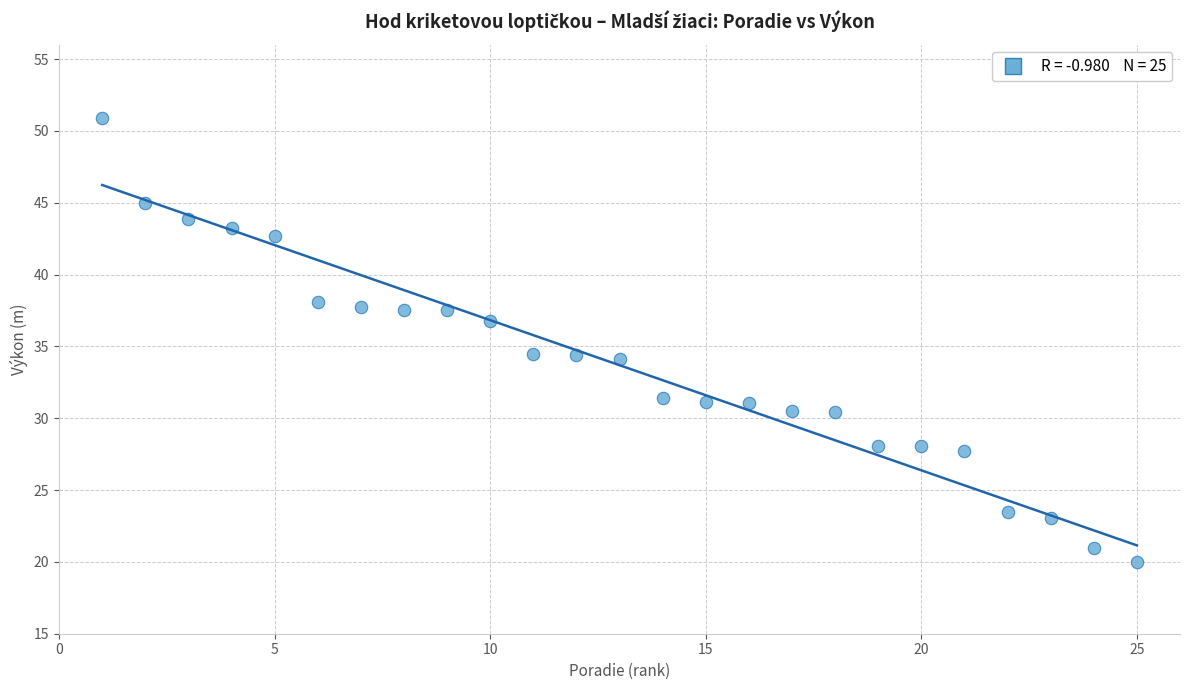

What is the range of X values (max minus min)?

24.0